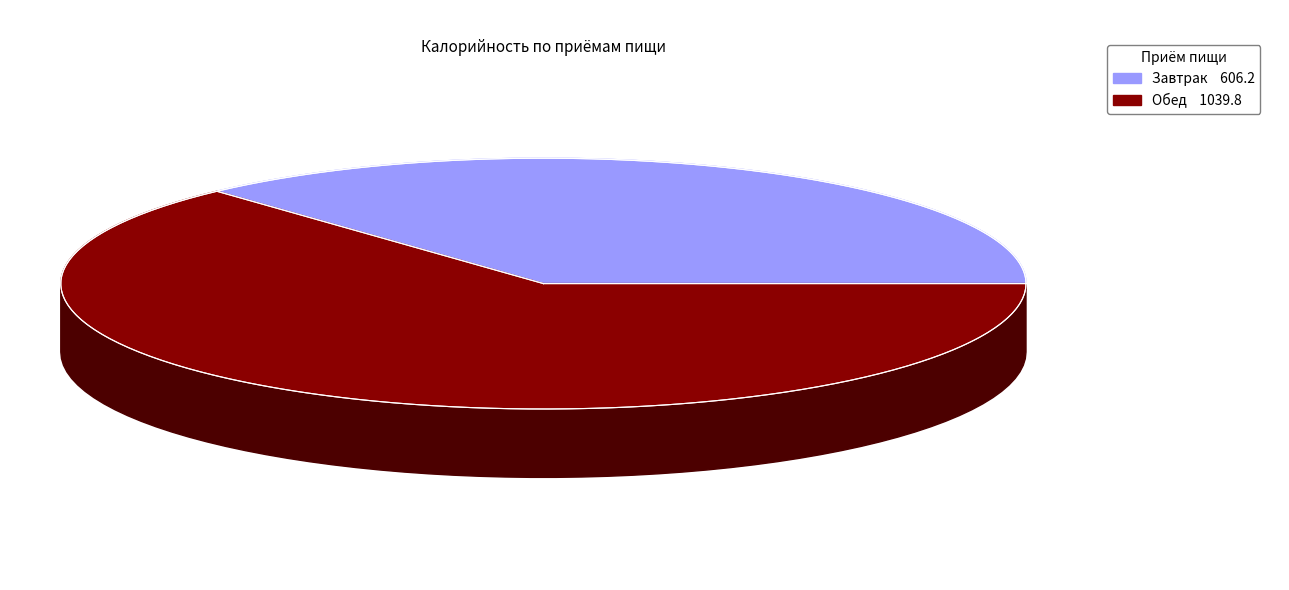

To the nearest percent, what percentage of the pie is Обед?

63%